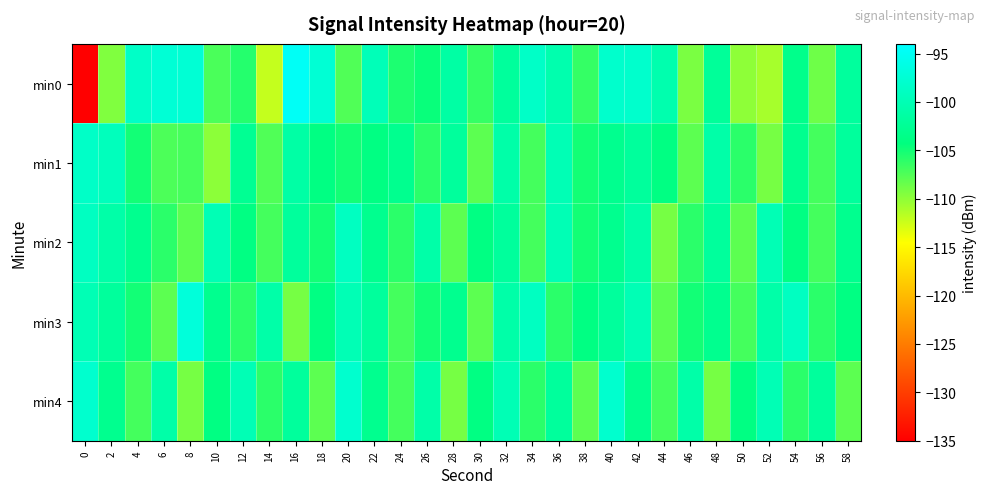

At which category is the sum across all series the highest?

40